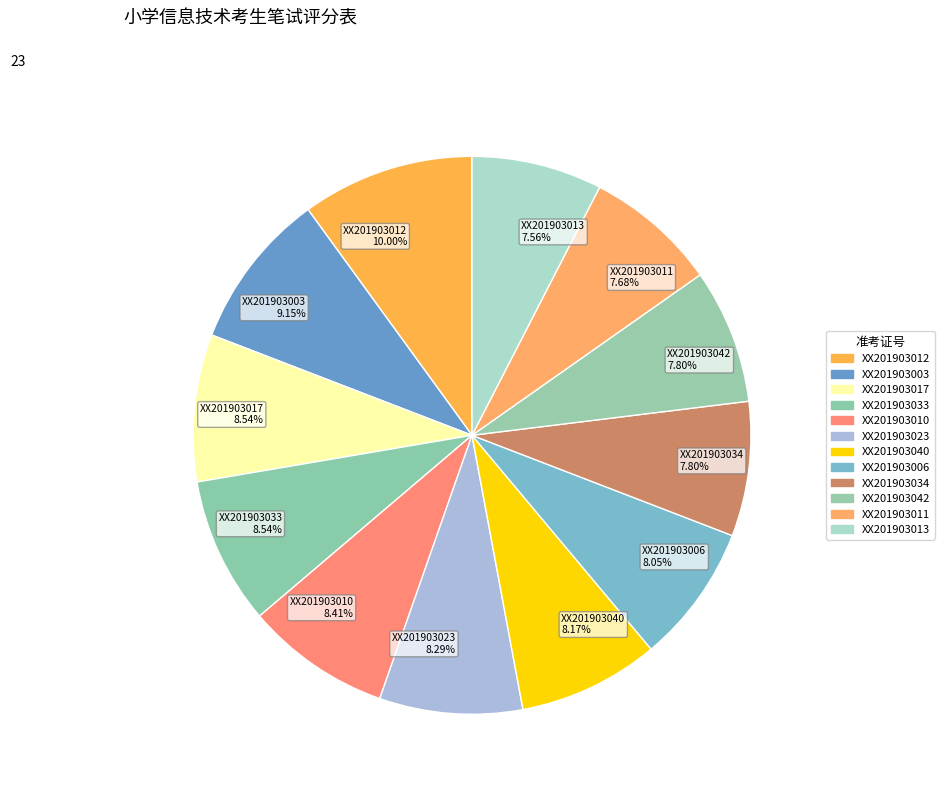

Combined, what portion of the pie is XX201903013 and XX201903042?

15.4%